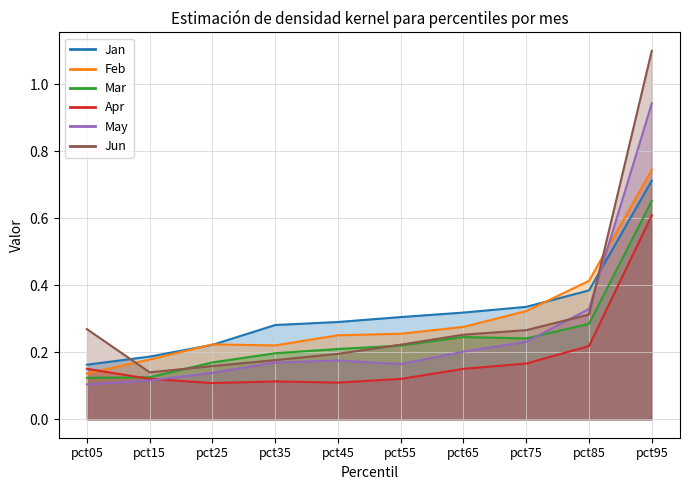

Which category has the highest value across all series?

pct95